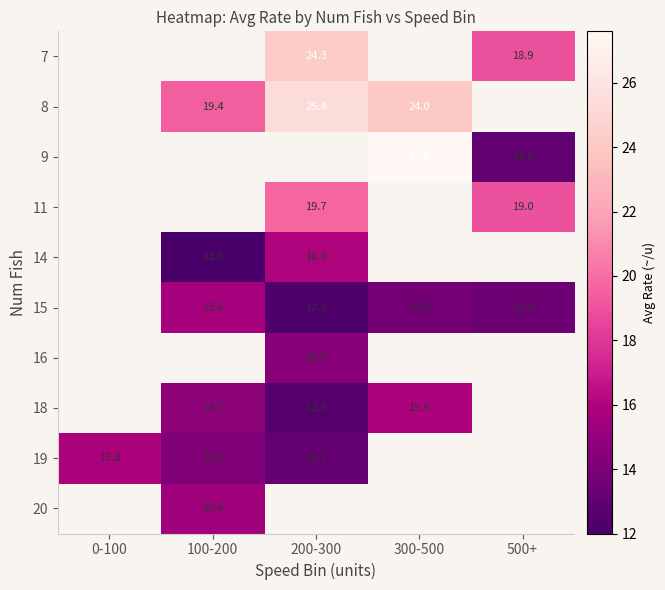

Is it true that 16 equals 3.4 at 200-300?

False